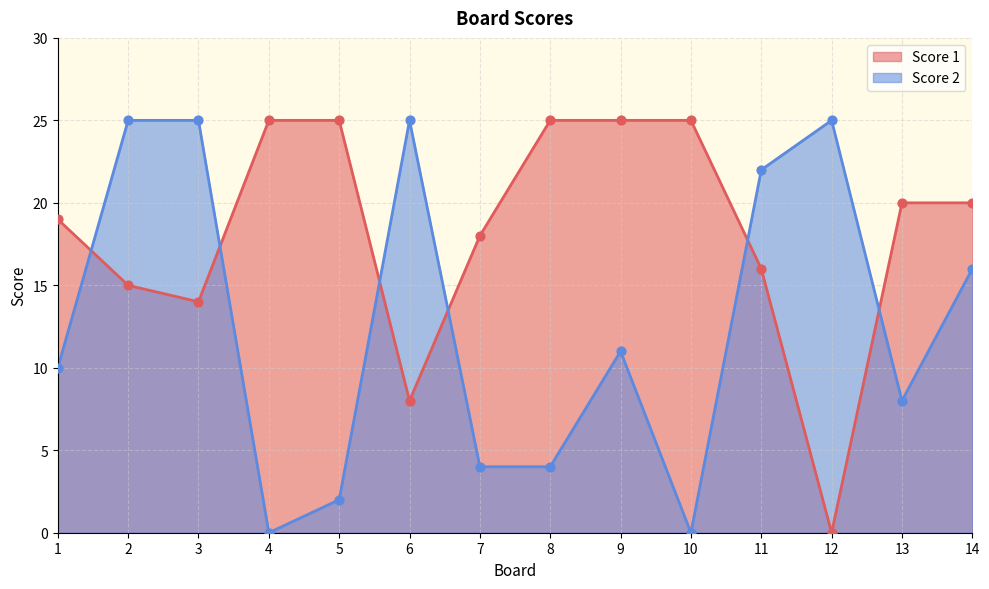

Which series reaches the maximum Y coordinate?

Score 1